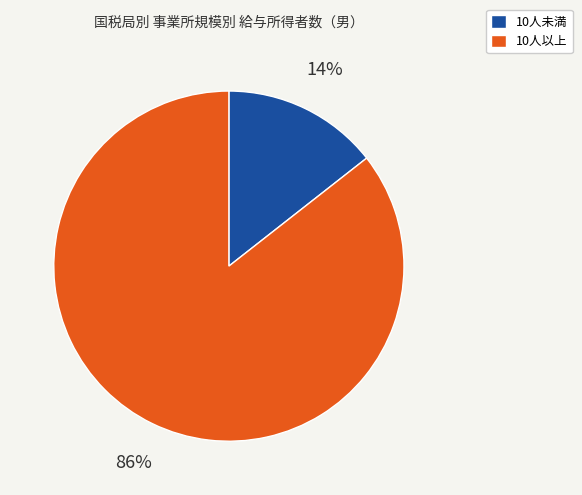

Rank the categories by value from lowest to highest.

10人未満, 10人以上